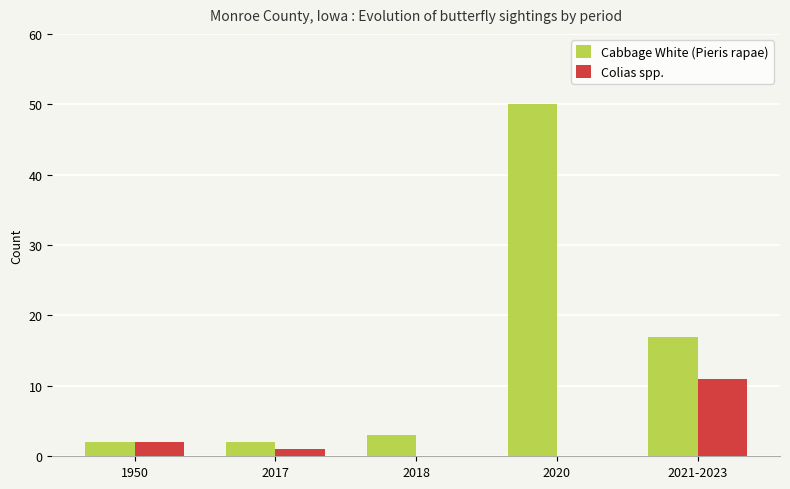

What is the sum of the Cabbage White (Pieris rapae) values at 2018 and 2021-2023?

20